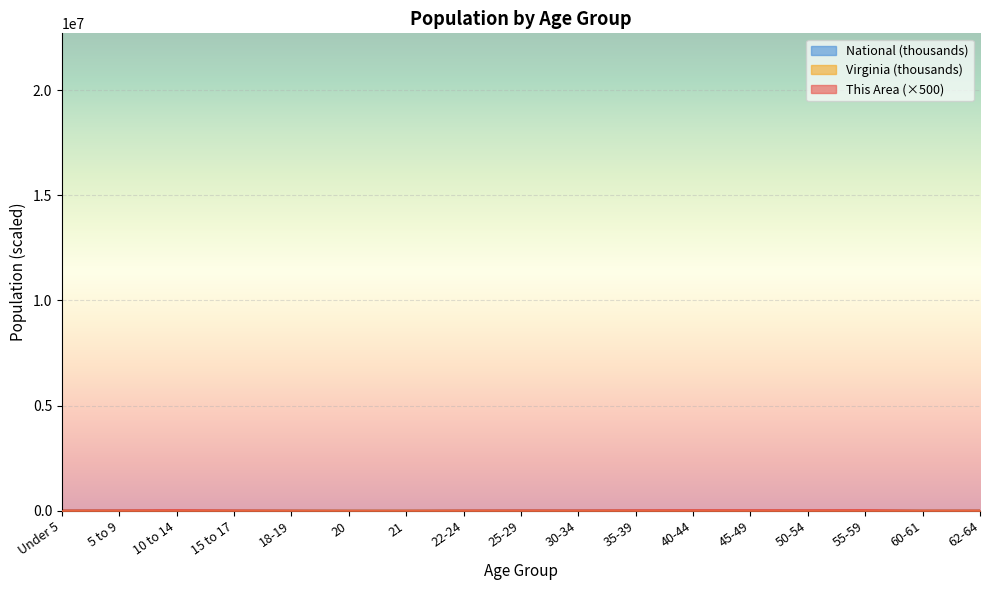

True or false: National has a value of 8672.1 at 55-59.

False